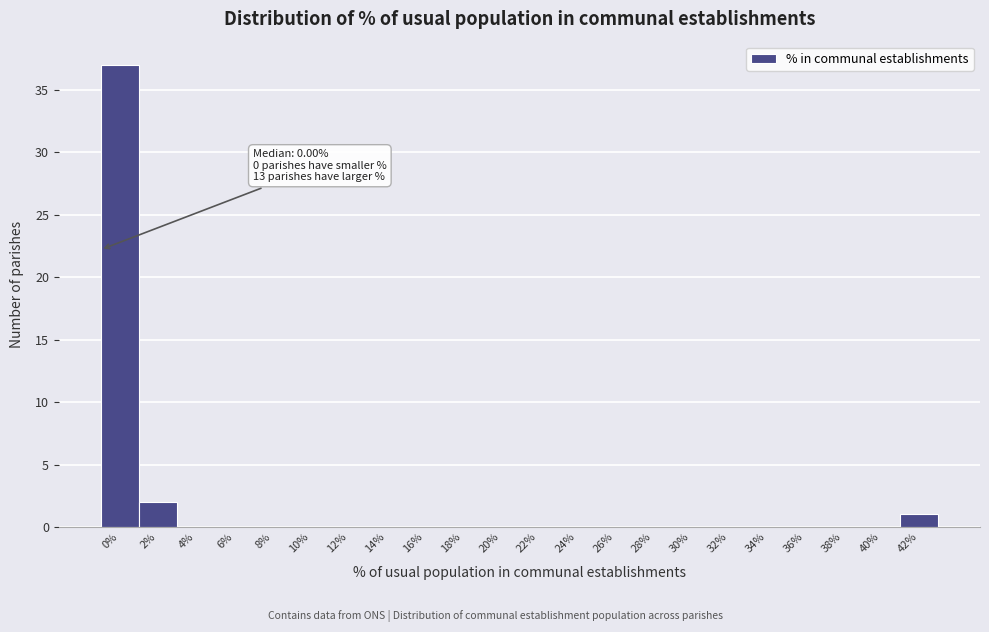

Reading left to right, list all the values displayed in this chart.

0%=37	2%=2	4%=0	6%=0	8%=0	10%=0	12%=0	14%=0	16%=0	18%=0	20%=0	22%=0	24%=0	26%=0	28%=0	30%=0	32%=0	34%=0	36%=0	38%=0	40%=0	42%=1